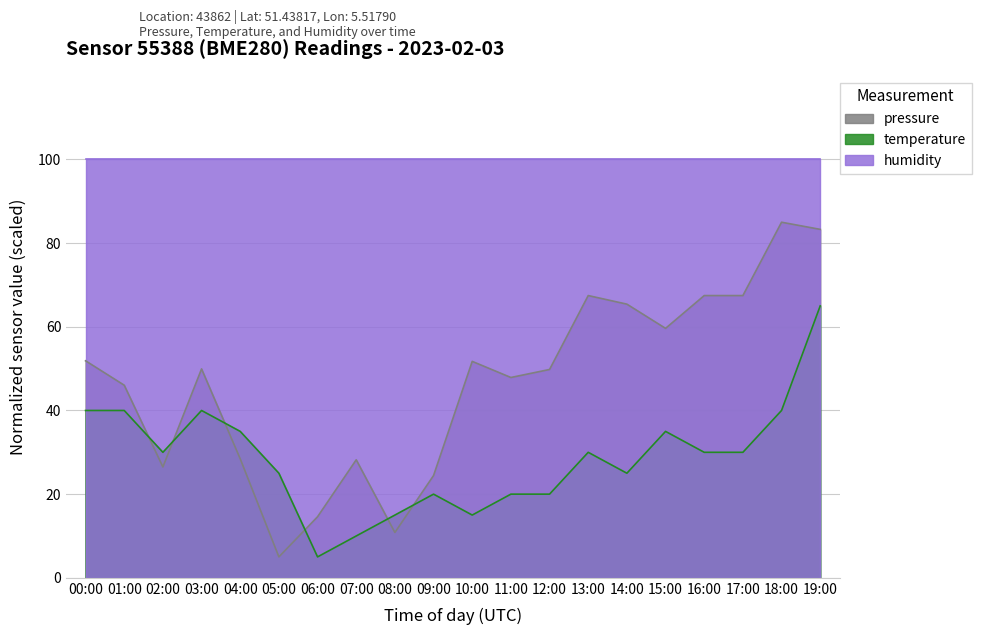

At how many categories does at least one series exceed 29?

20